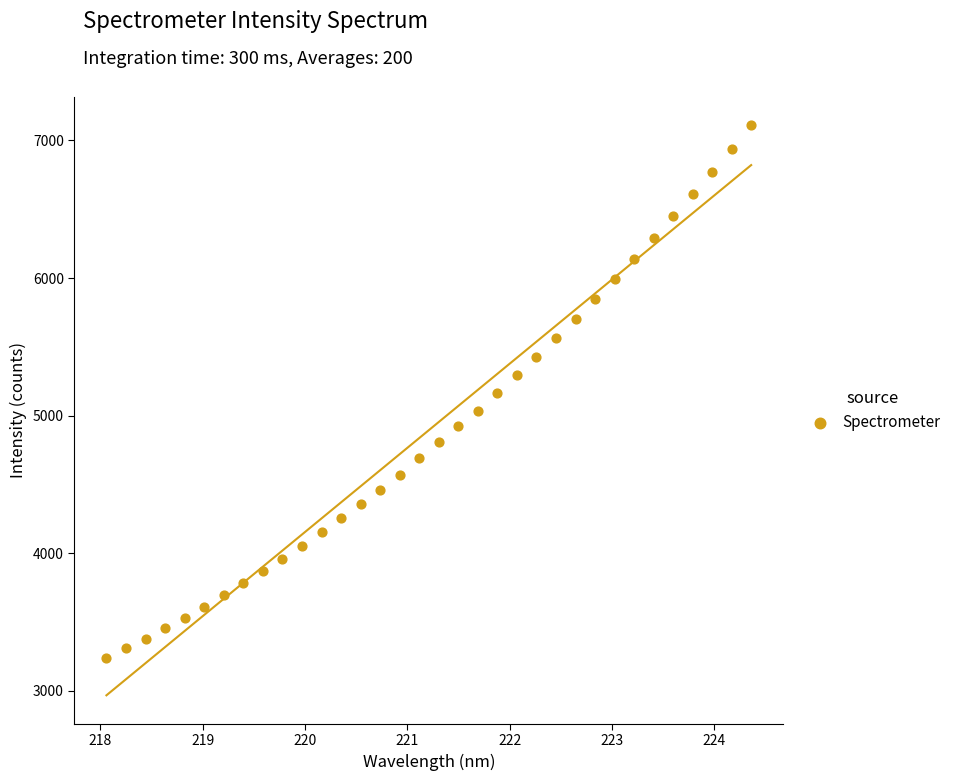

What is the range of X values (max minus min)?

6.3